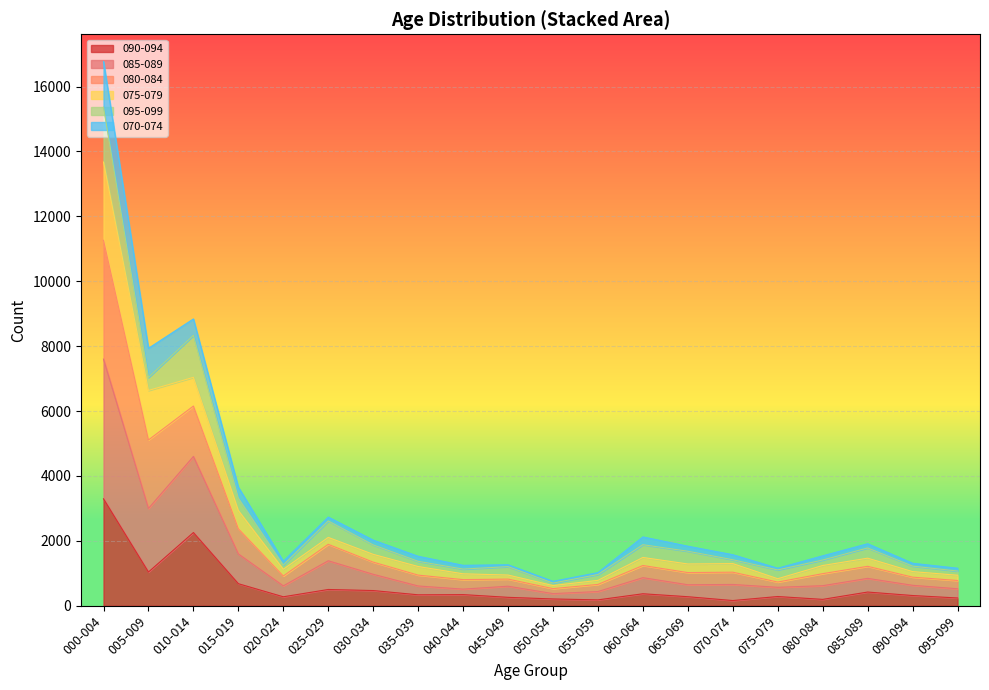

How many lines are shown in the chart?

6